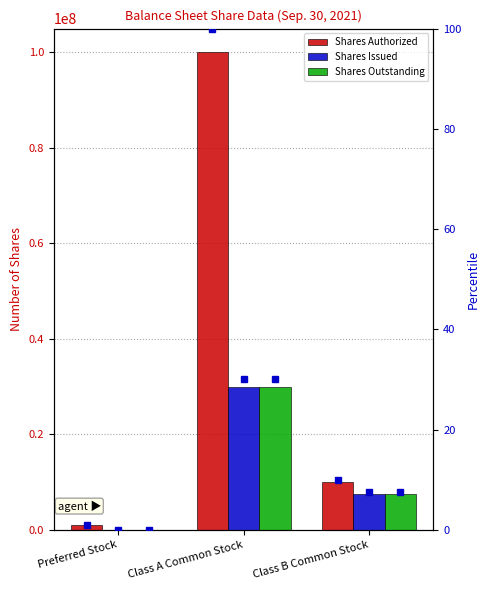

True or false: Shares Outstanding has a value of 12410971 at Class B Common Stock.

False